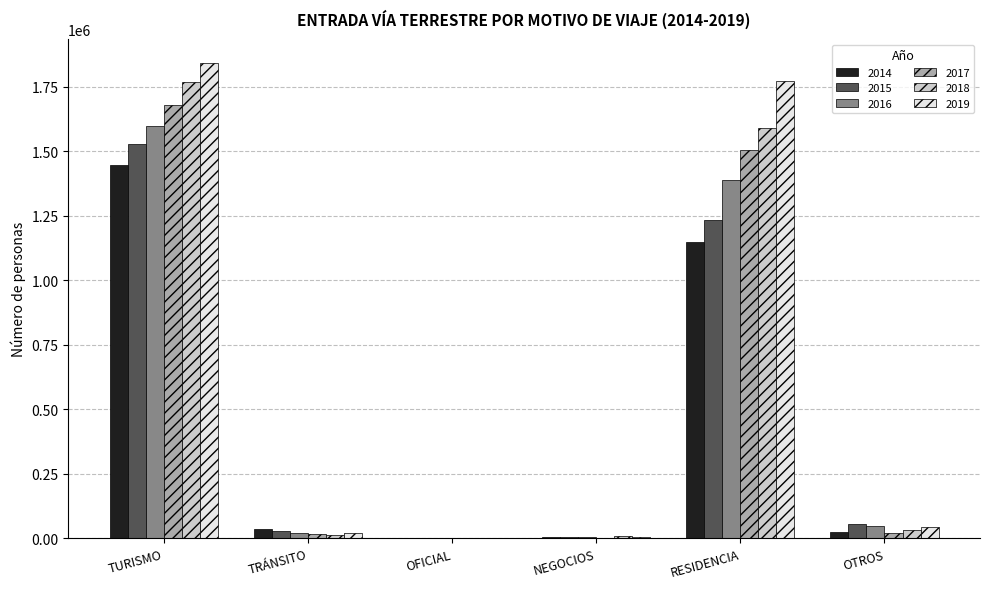

The value of 2014 at RESIDENCIA is 1147221. True or false?

True